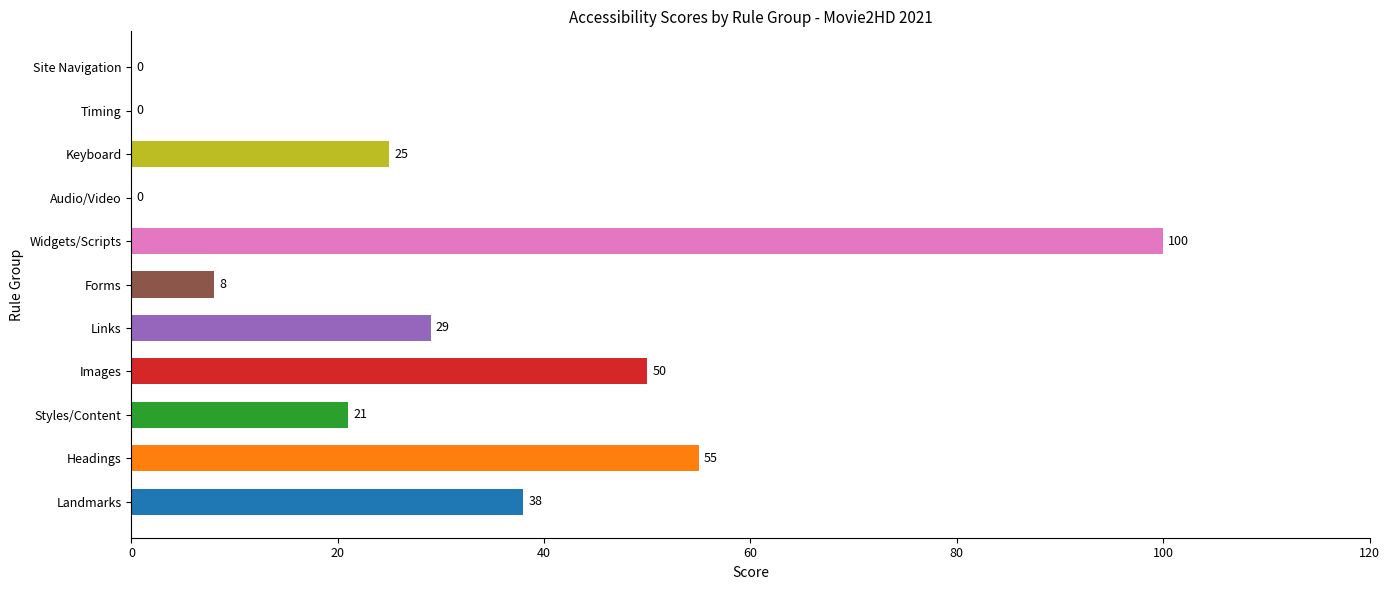

True or false: the data shows 0 at Timing.

True